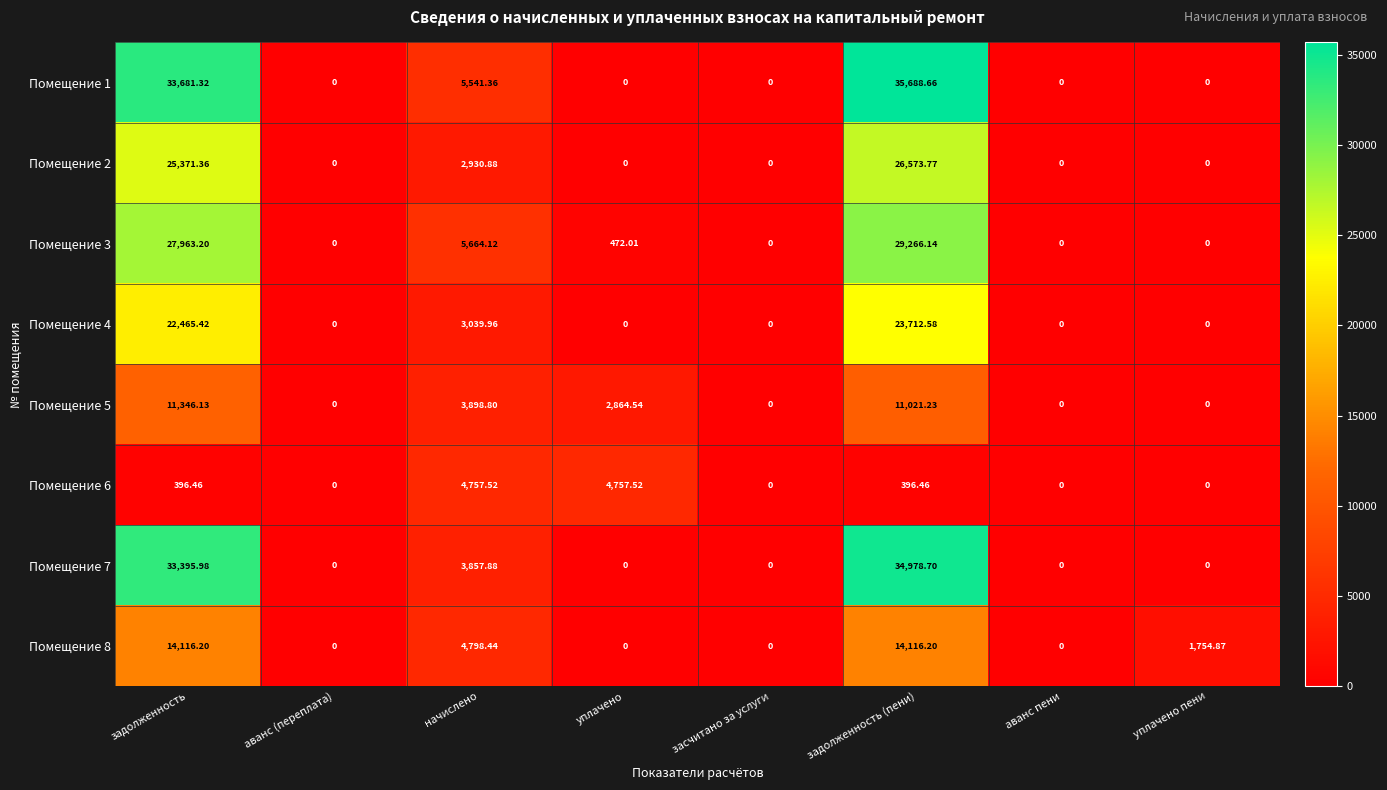

At which category is the sum across all series the highest?

задолженность (пени)